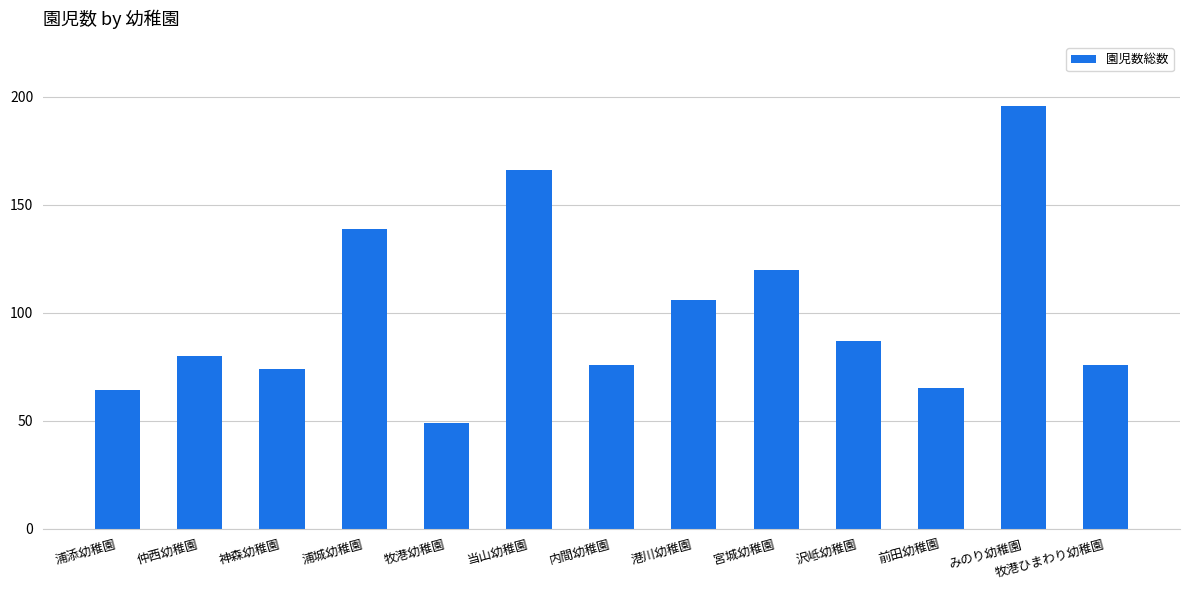

Are the bars horizontal?

No